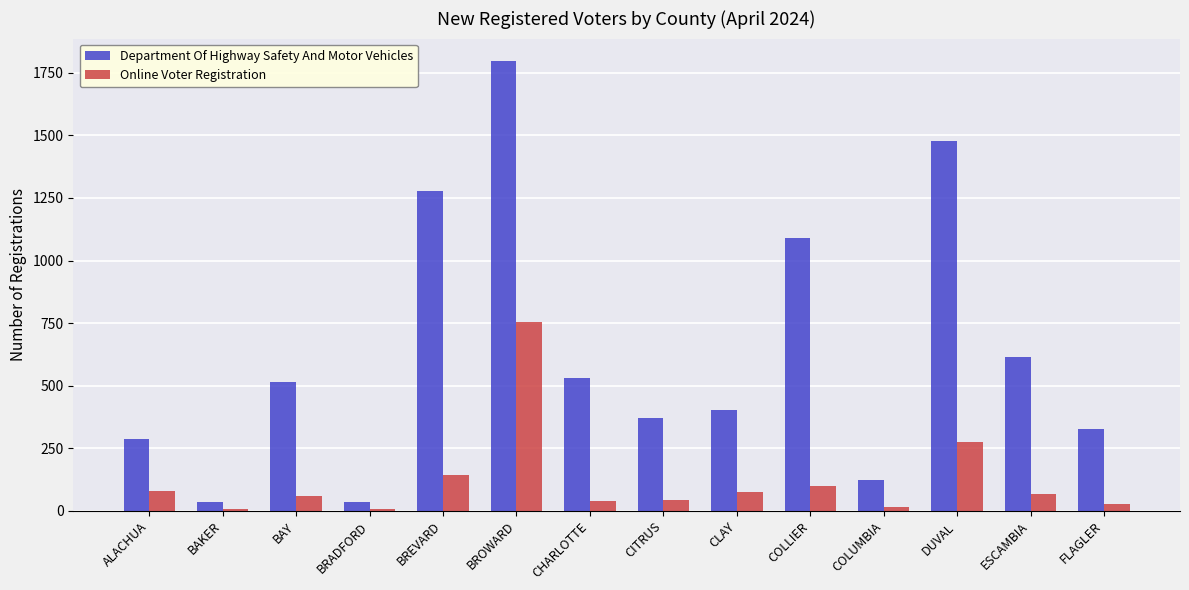

Between BAY and BRADFORD, which series saw the biggest shift?

Department Of Highway Safety And Motor Vehicles